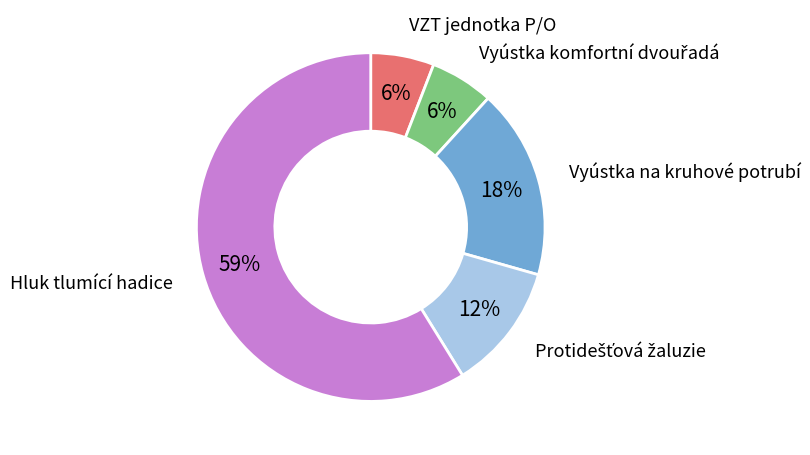

How many segments does this pie chart have?

5